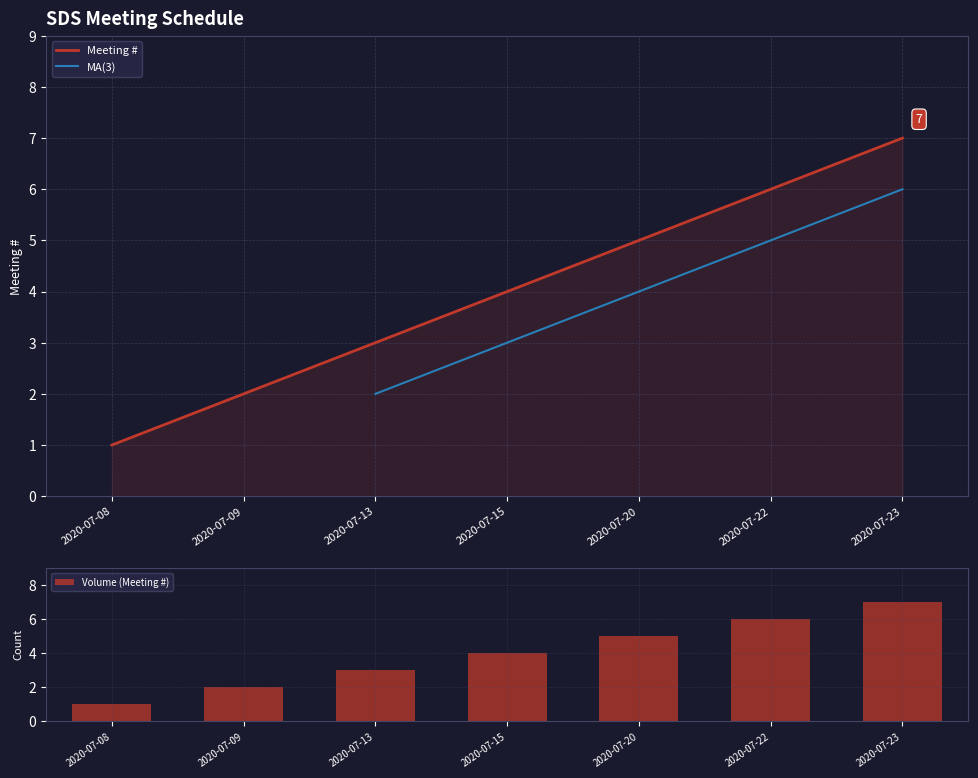

What is the maximum value shown in the chart?

7